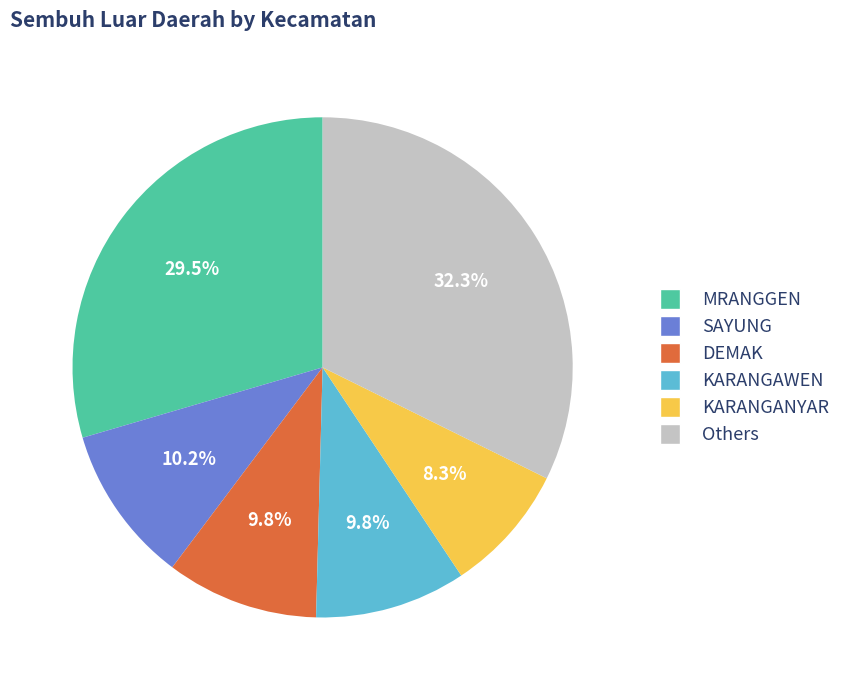

Does any single category account for the majority?

No